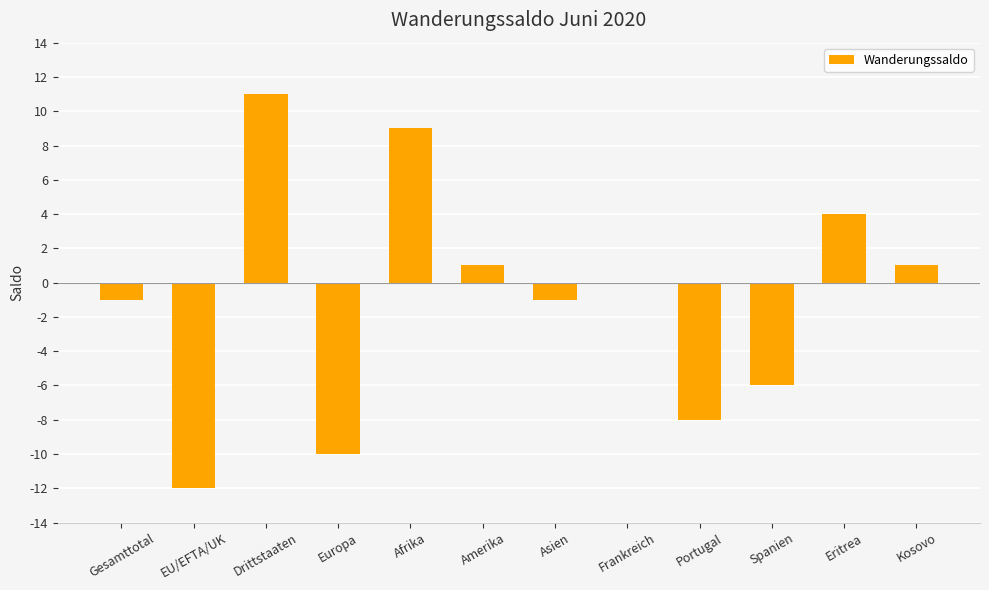

The value at Kosovo is 2. True or false?

False